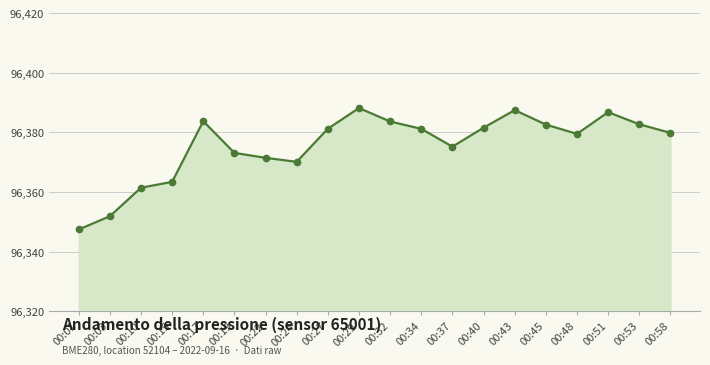

What is the difference between the maximum and minimum values?

40.7